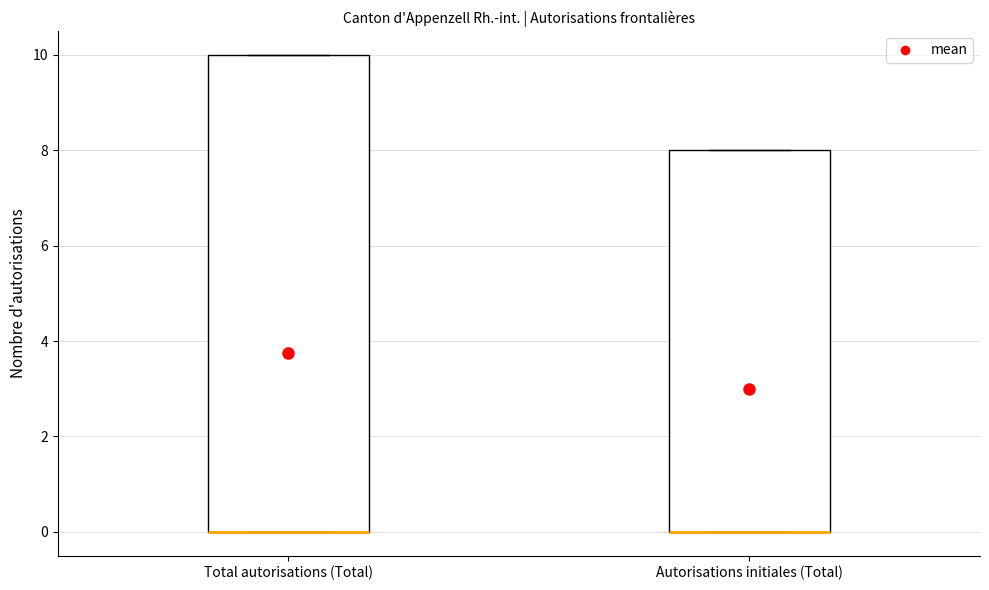

Where is the upper edge of the box for Autorisations initiales (Total) on the y-axis? The values are not printed on the chart, so give them approximately, as read against the axis.

8